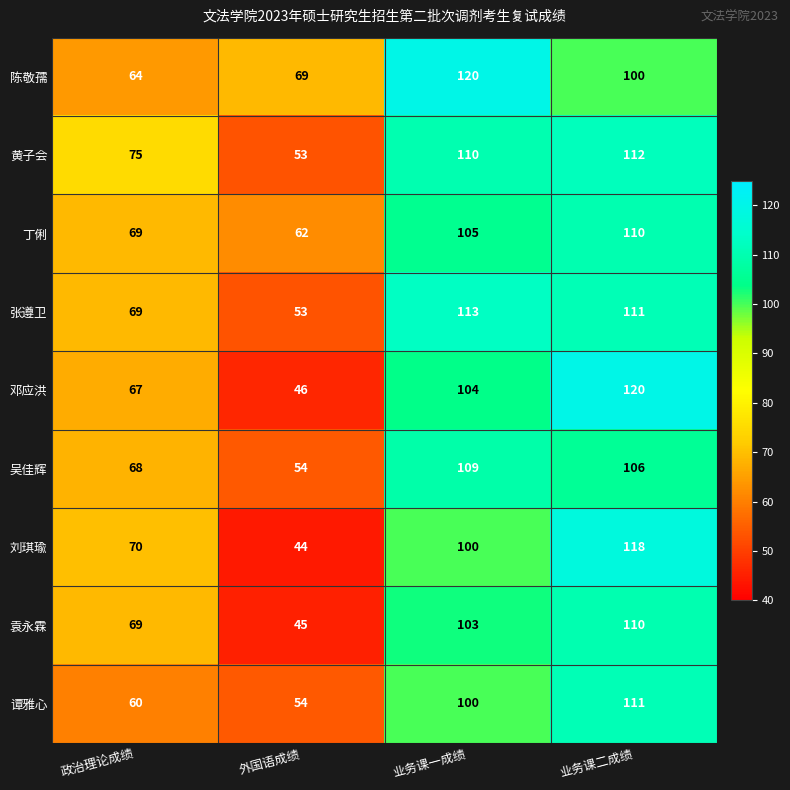

What is the sum of all 袁永霖 values?

327